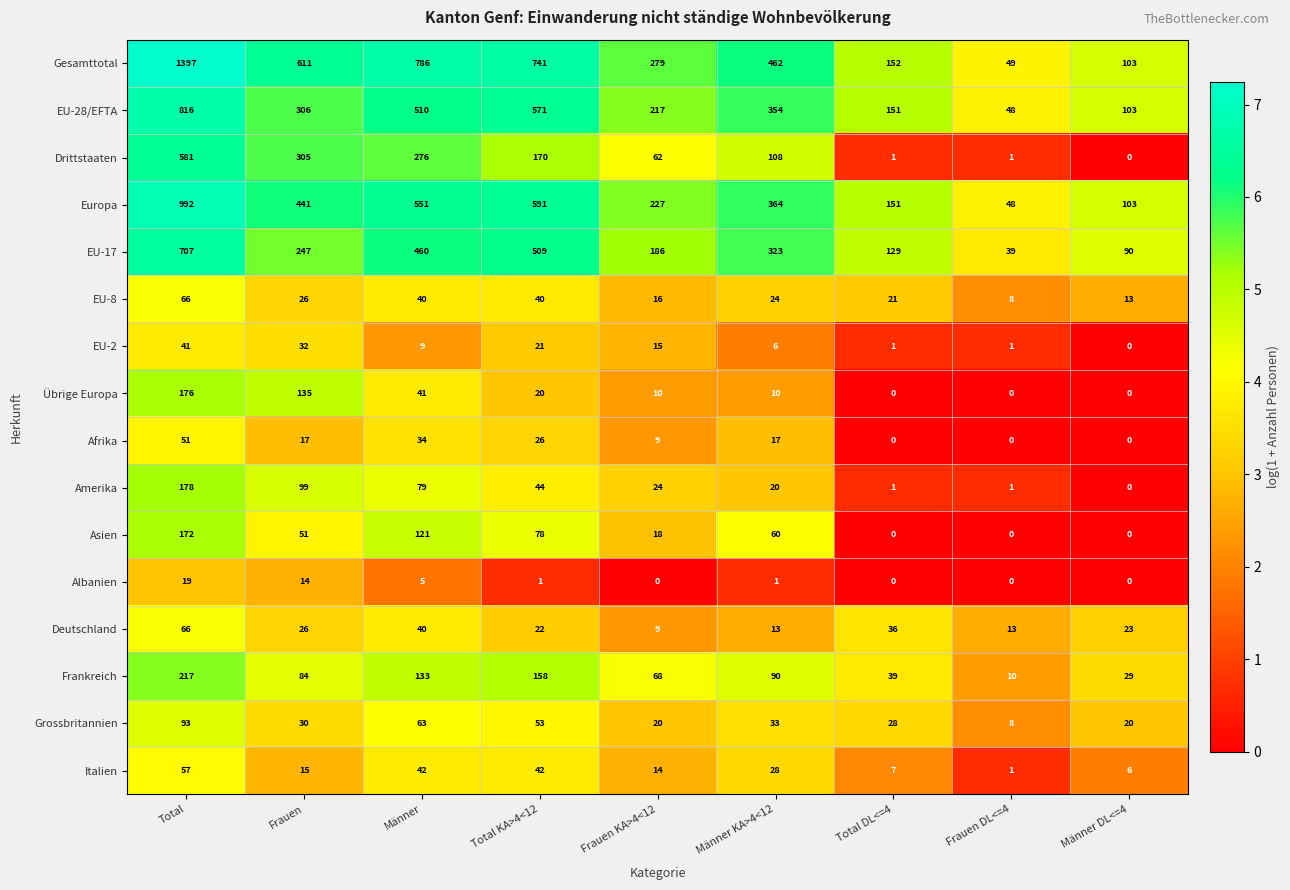

What is the maximum value shown in the chart?

1397